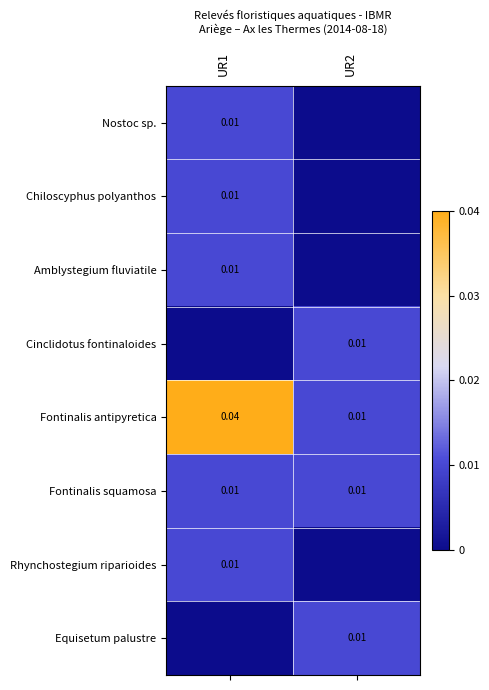

Count the Equisetum palustre values in the range 0 to 1.

2